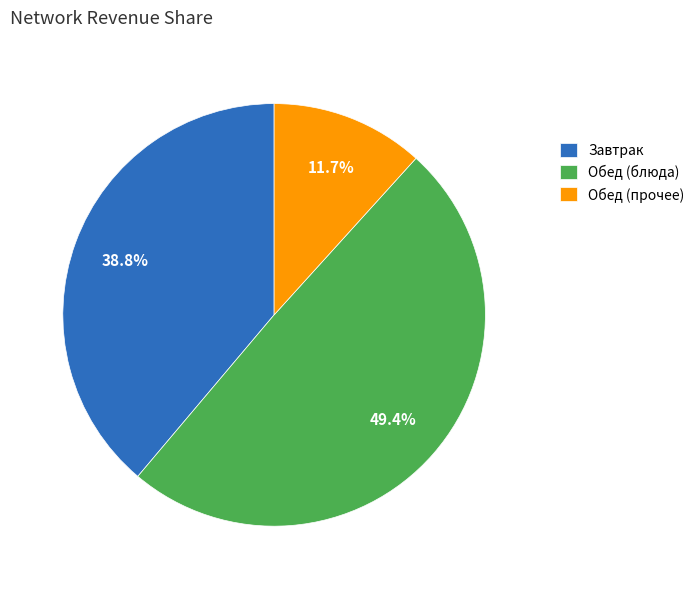

Is there any slice that represents more than half of the pie?

No